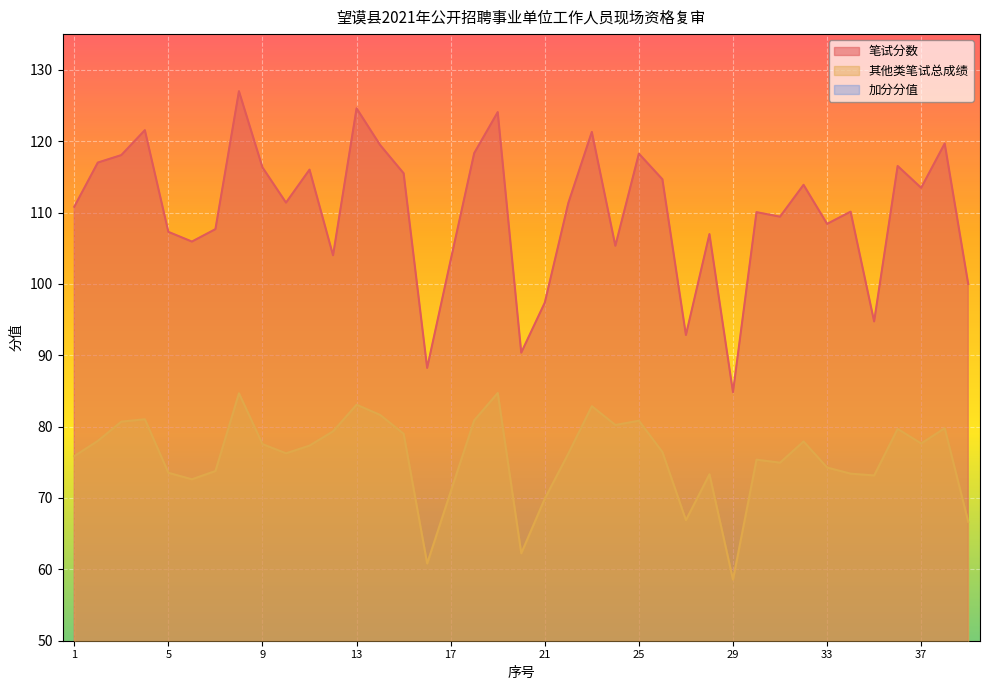

What is the difference between the highest and lowest values at 16?

86.2